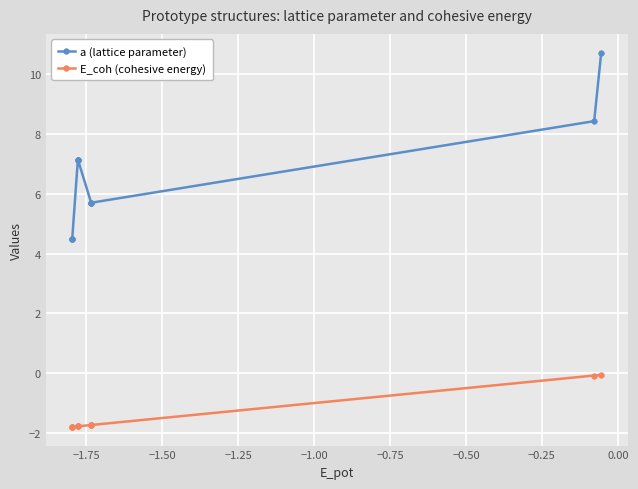

What are all the series names shown in the legend?

a (lattice parameter), E_coh (cohesive energy)